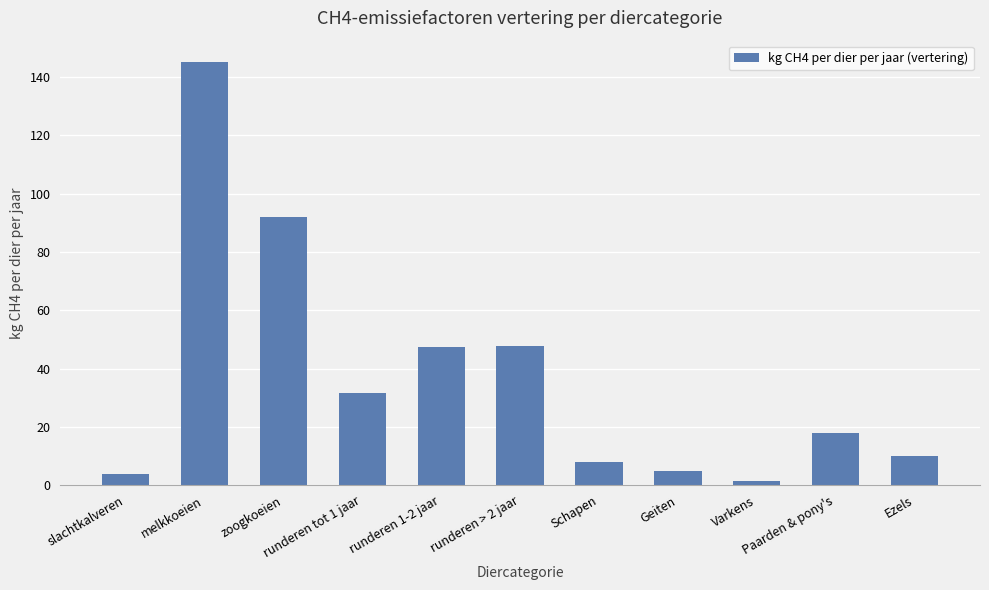

What is the ratio of the value at zoogkoeien to the value at runderen 1-2 jaar?

1.9